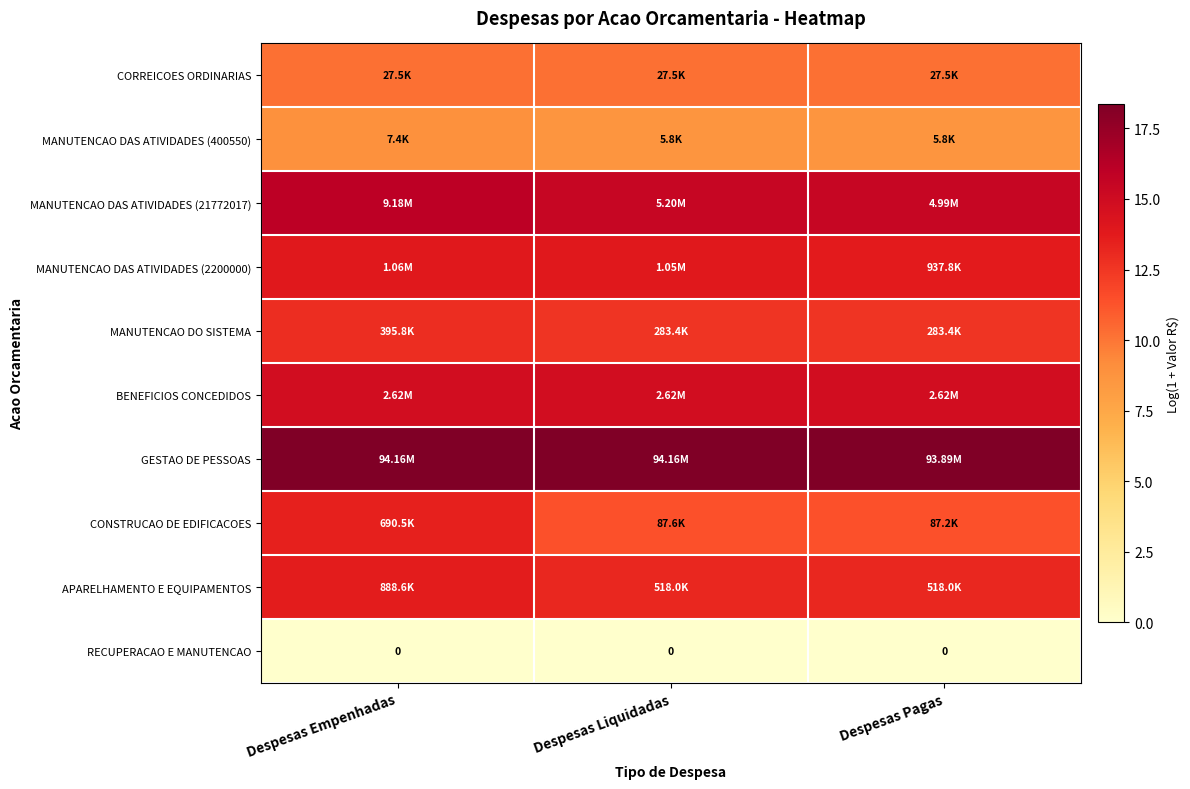

Is the value of CORREICOES ORDINARIAS at Despesas Pagas greater than the value of CONSTRUCAO DE EDIFICACOES at Despesas Liquidadas?

No